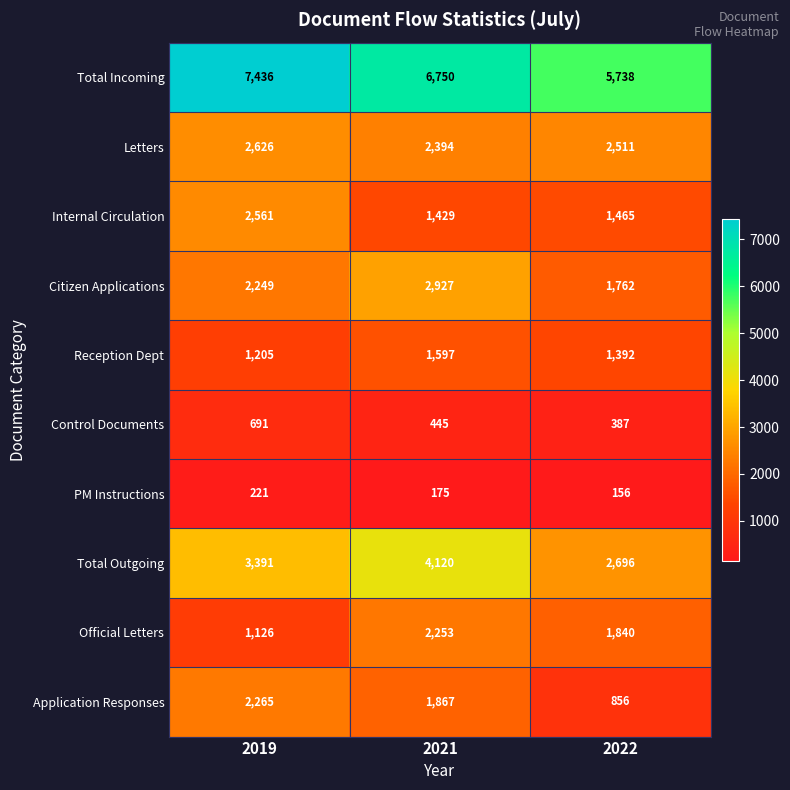

What is the spread (max minus min) of values at 2022?

5582